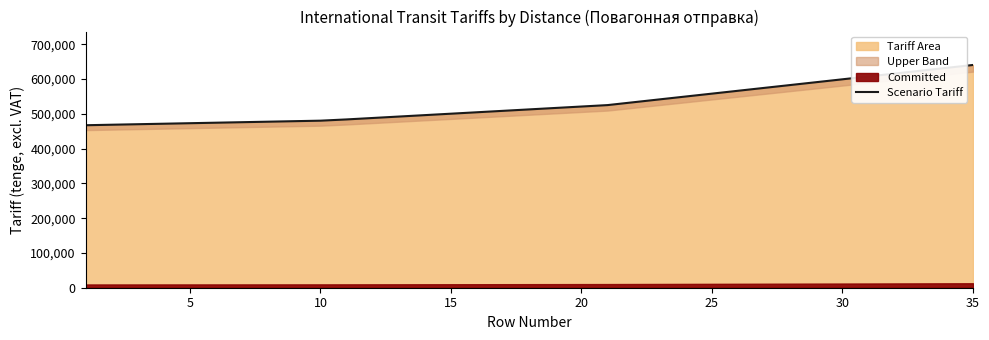

Does the chart have visible grid lines?

No